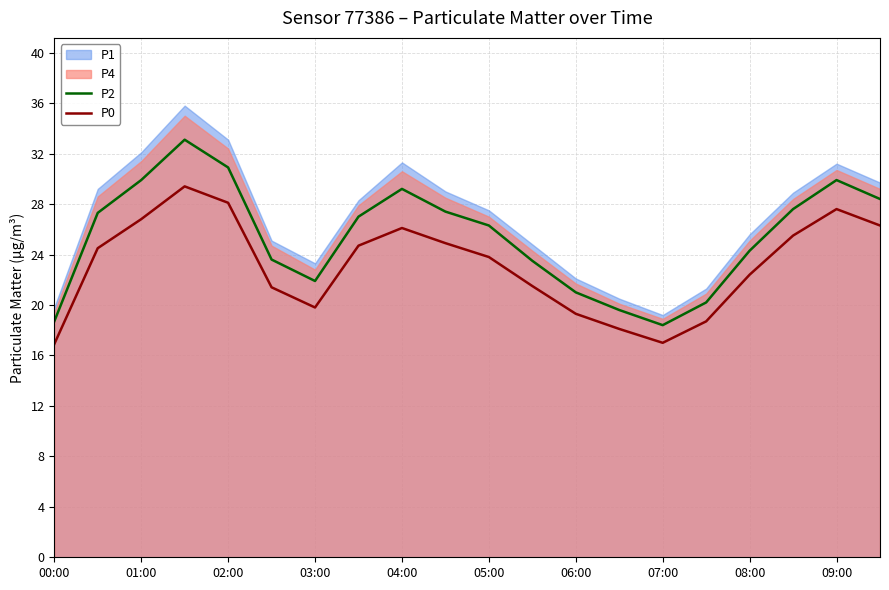

True or false: P2 and P0 cross at least once.

False